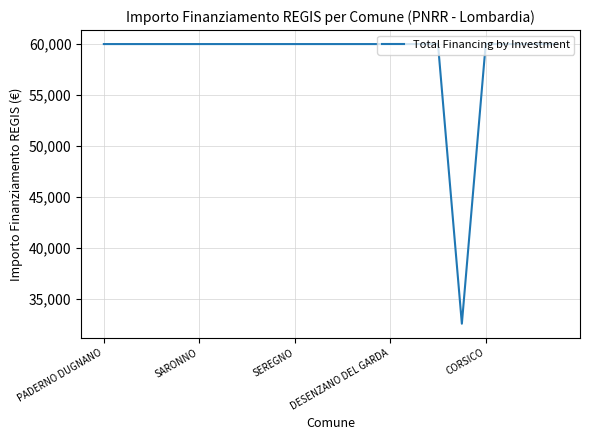

What is the minimum value shown in the chart?

32589